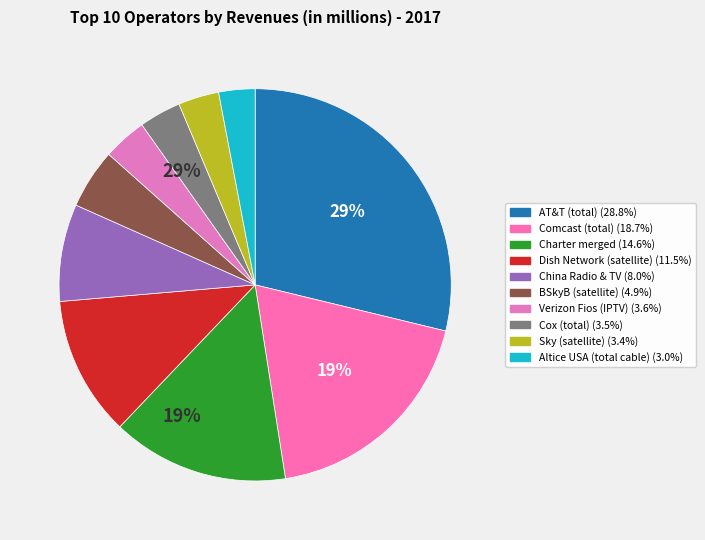

Which category has the smallest portion of the pie?

Altice USA (total cable)